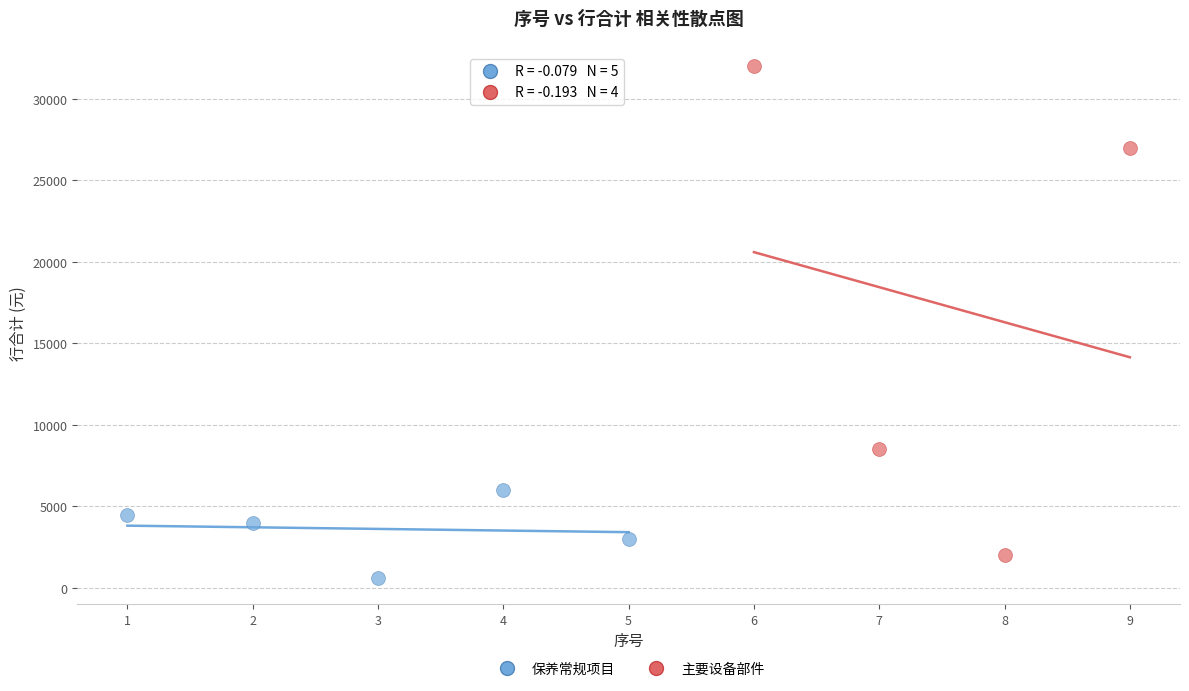

Which series contains the highest Y value?

主要设备部件